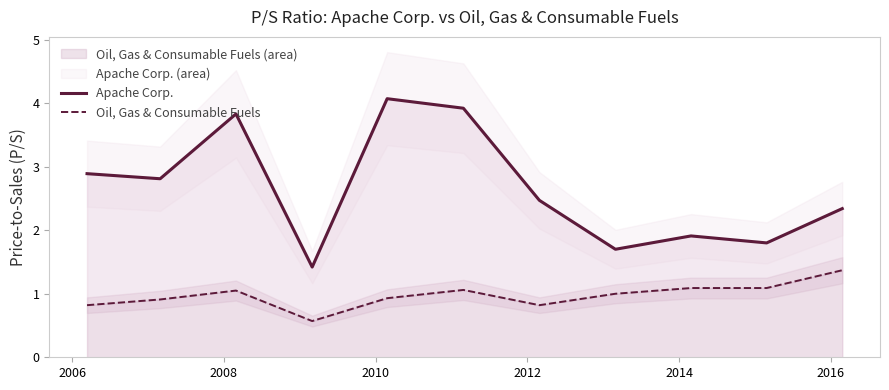

What is the minimum value for Apache Corp.?

1.4